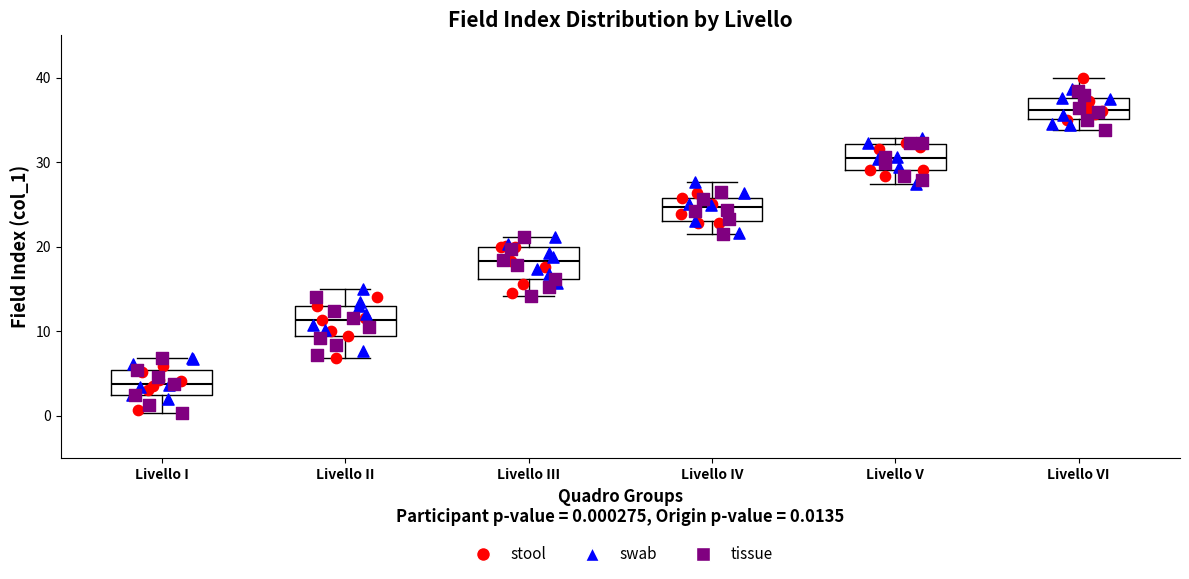

Reading left to right, read every box against the y-axis: the position of its median line, the range the box covers, and the ends of its whiskers. The values are not printed on the chart, so give them approximately, as read against the axis.

Livello I: median 4, box 2 to 5, whiskers 0 to 7
Livello II: median 11, box 9 to 13, whiskers 7 to 15
Livello III: median 18, box 16 to 20, whiskers 14 to 21
Livello IV: median 25, box 23 to 26, whiskers 22 to 28
Livello V: median 30, box 29 to 32, whiskers 27 to 33
Livello VI: median 36, box 35 to 38, whiskers 34 to 40